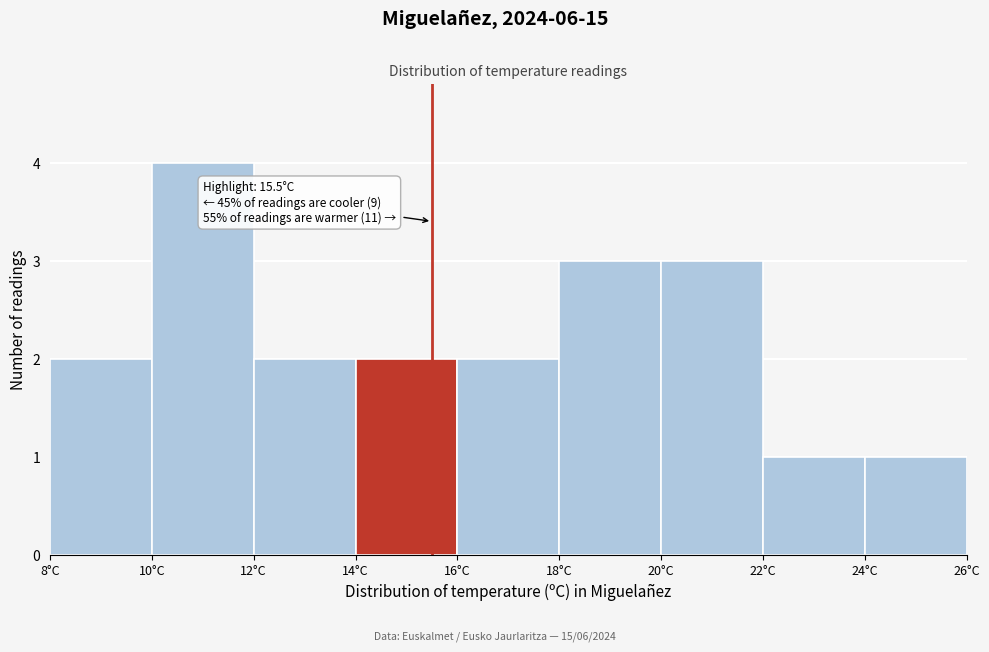

Which range on the x-axis has the tallest bar?

10 to 12